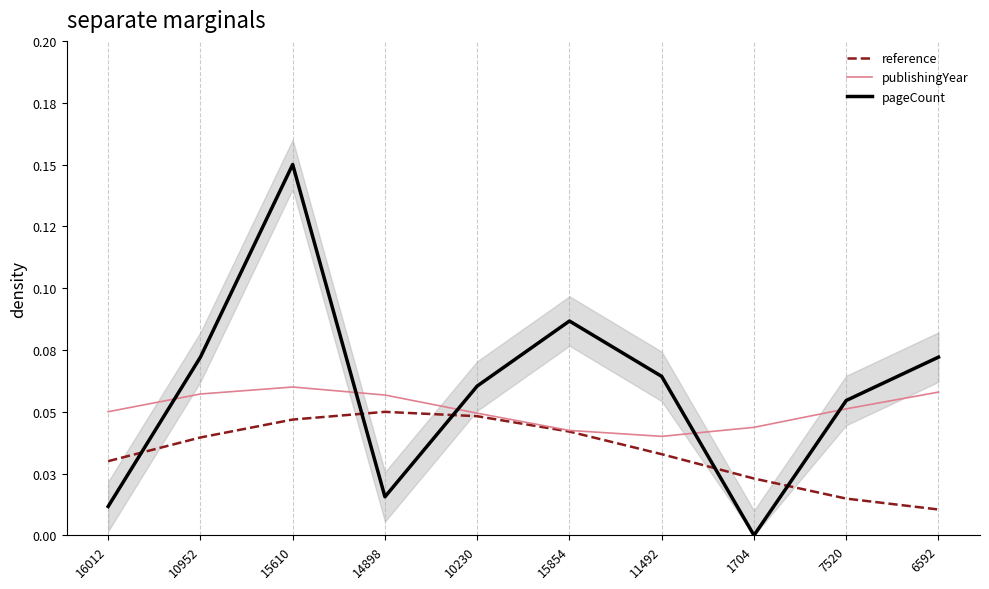

At which category does pageCount reach its first local valley?

14898